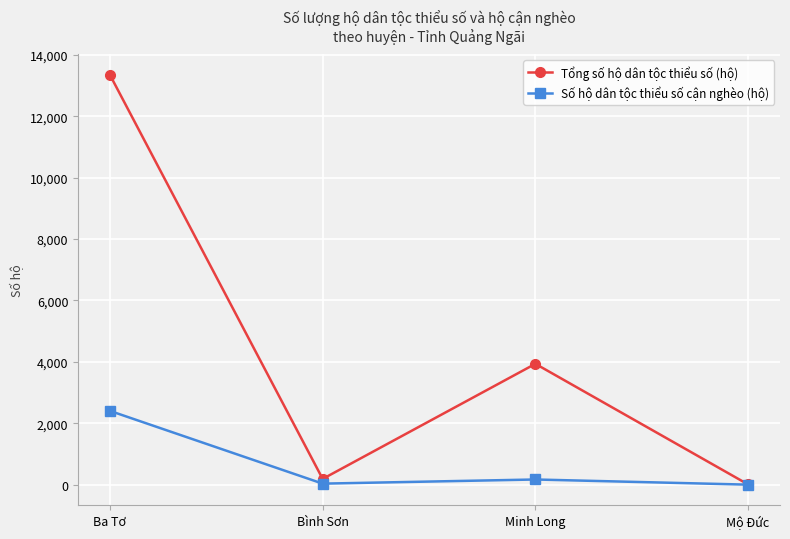

True or false: Số hộ dân tộc thiểu số cận nghèo (hộ) has more than 1 points higher than both neighbors.

False